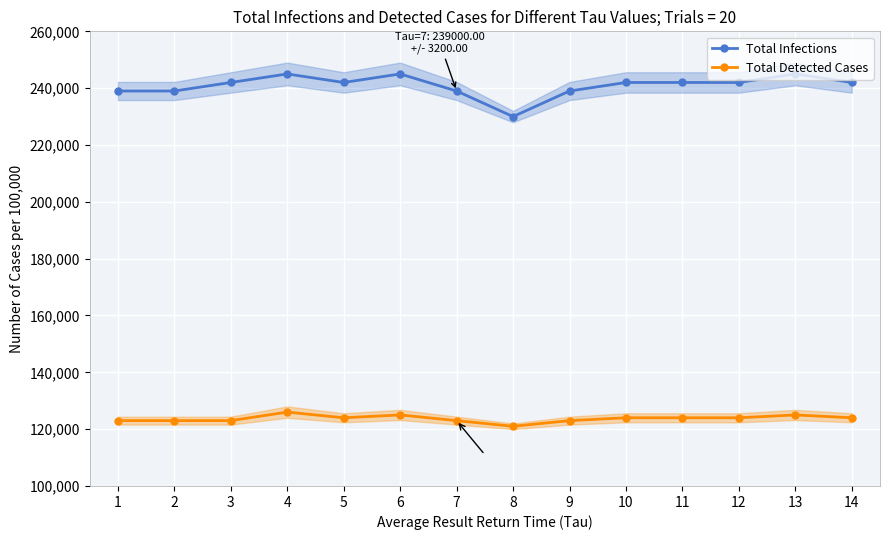

At 3, list the series in order from smallest to largest.

Total Detected Cases, Total Infections